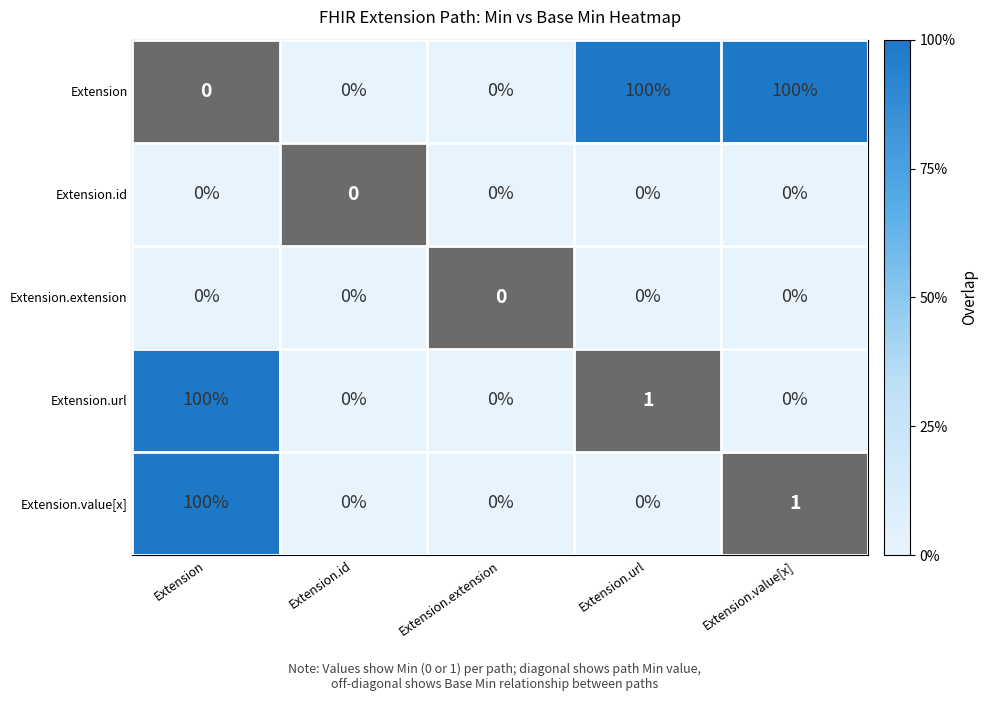

Is the value of Extension.value[x] at Extension greater than the value of Extension.id at Extension.extension?

Yes